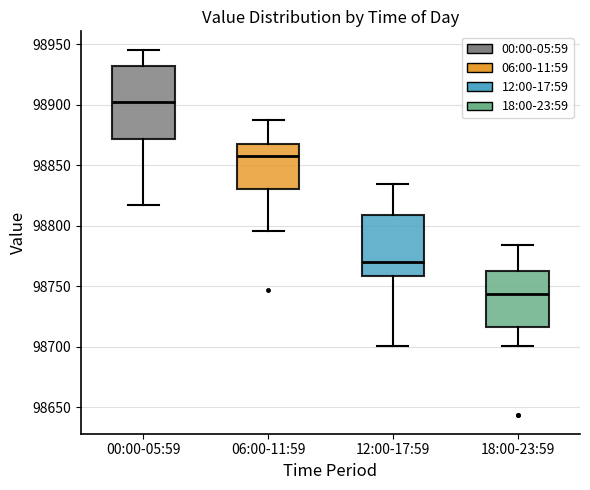

Which box is the tallest, from its lower edge to its upper edge?

00:00-05:59